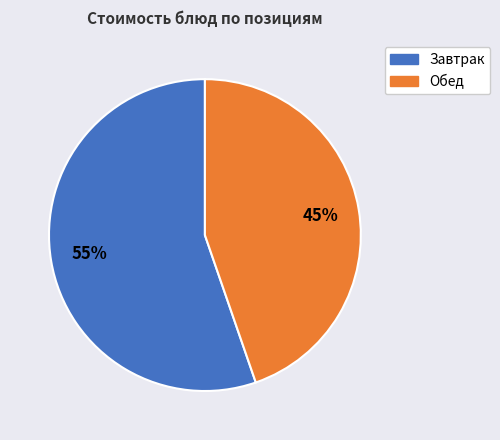

To the nearest percent, what is the average slice percentage?

50%